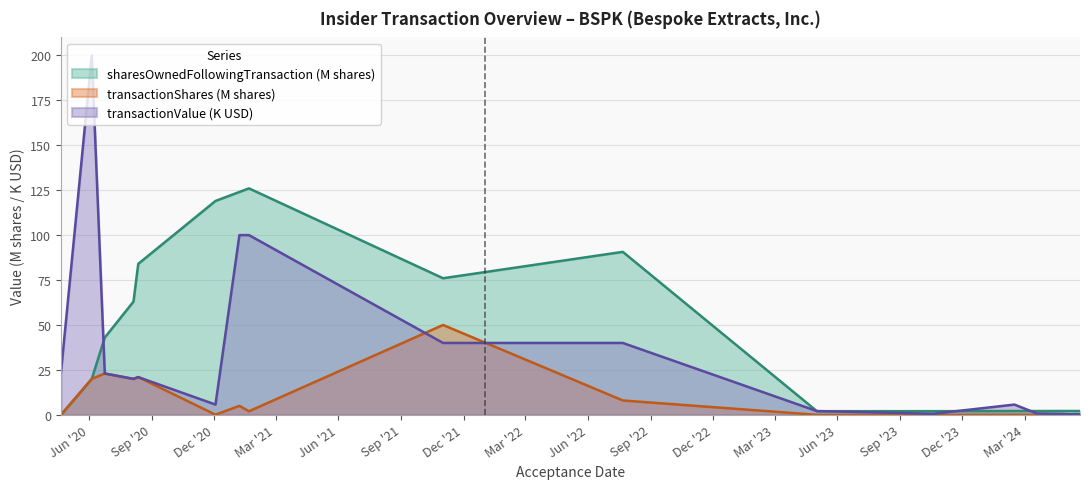

Between 2024-04-24 and 2024-05-16, which series saw the biggest shift?

transactionValue